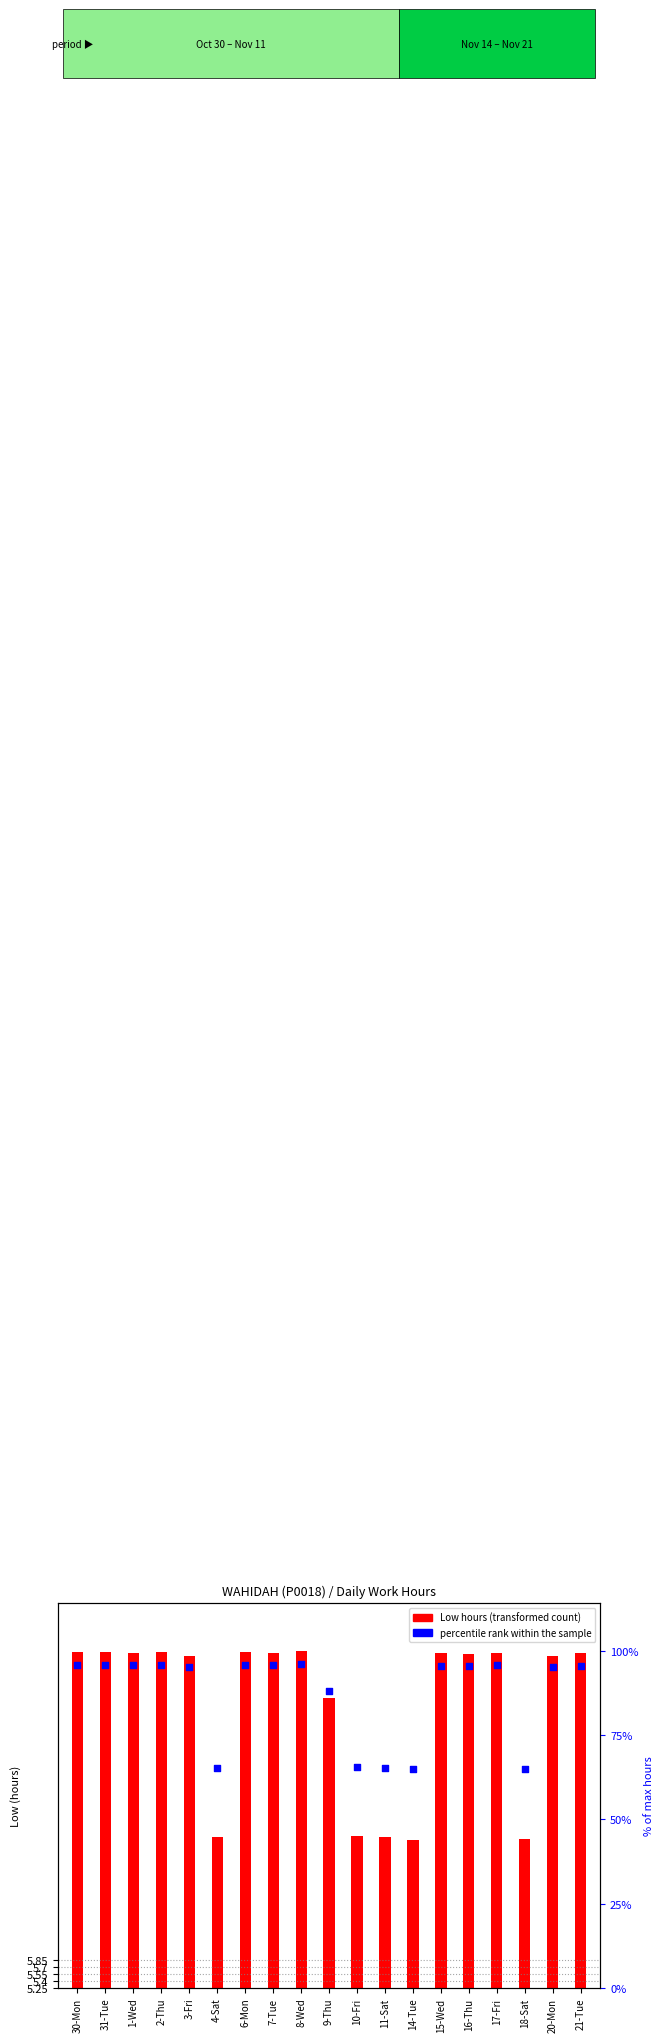

What is the change in value from 30-Mon to 11-Sat?

-30.5